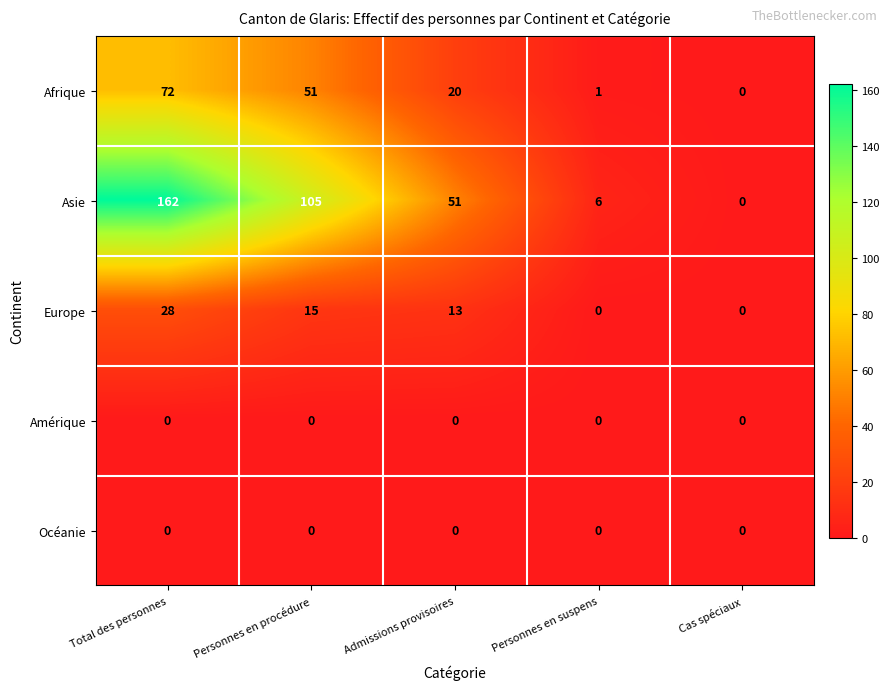

Reading right to left, extract all data points from this chart.

Afrique: 0	1	20	51	72
Asie: 0	6	51	105	162
Europe: 0	0	13	15	28
Amérique: 0	0	0	0	0
Océanie: 0	0	0	0	0